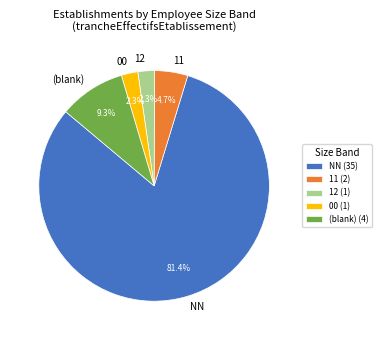

Combined, do 00 and 12 account for over 50%?

No